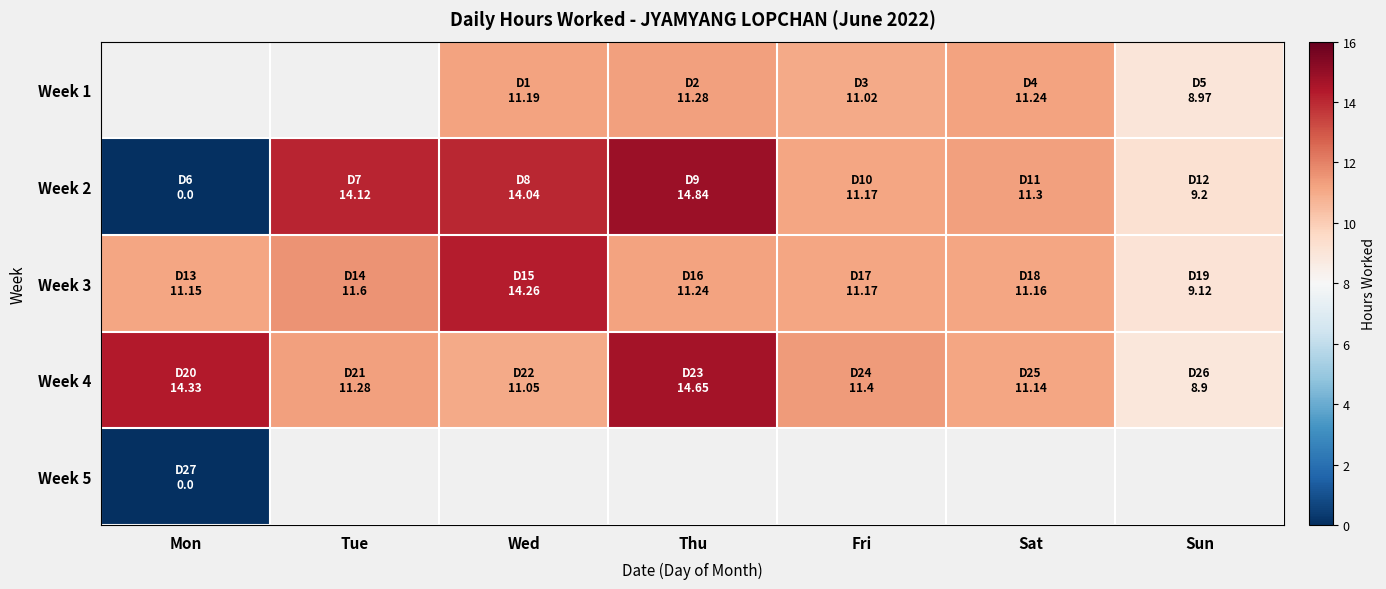

True or false: Week 4 has a value of 5.8 at Sat.

False